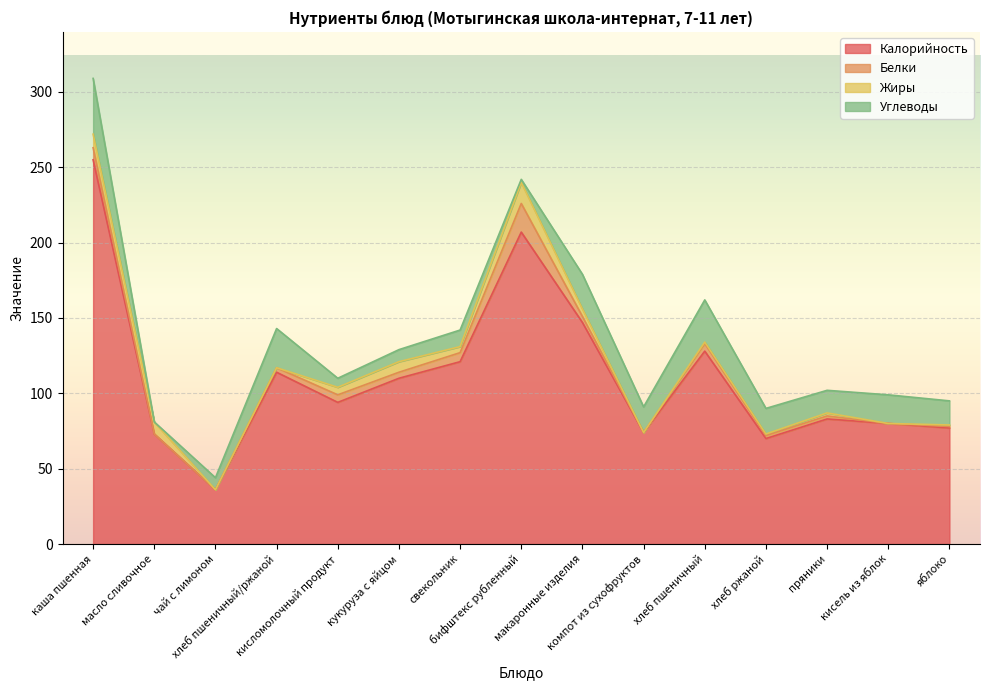

The value of Углеводы at кукуруза с яйцом is 8. True or false?

True